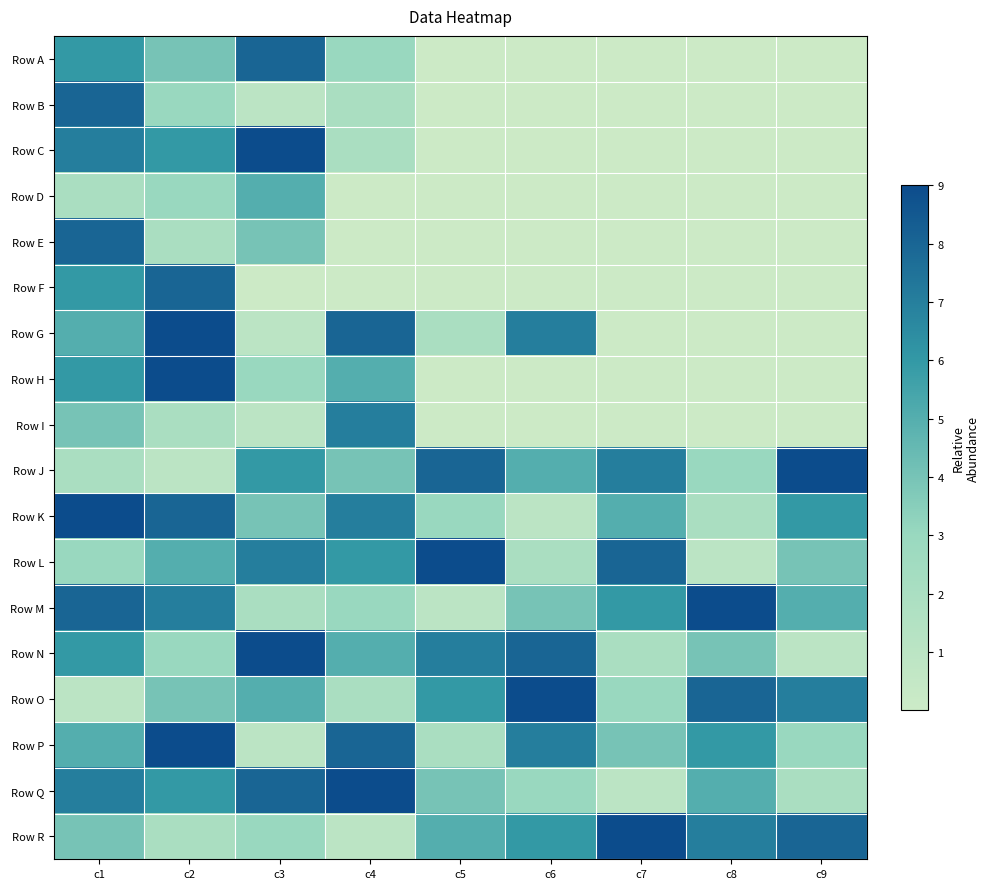

At which category is the sum across all series the highest?

c1